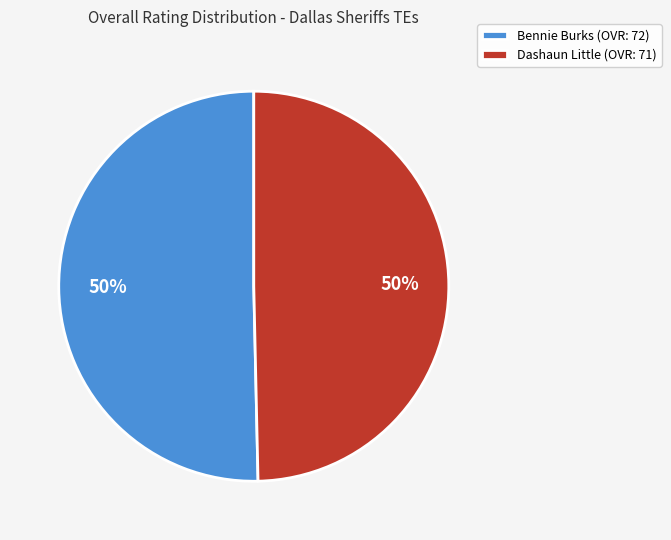

To the nearest percent, what is the combined percentage of Dashaun Little (OVR: 71) and Bennie Burks (OVR: 72)?

100%